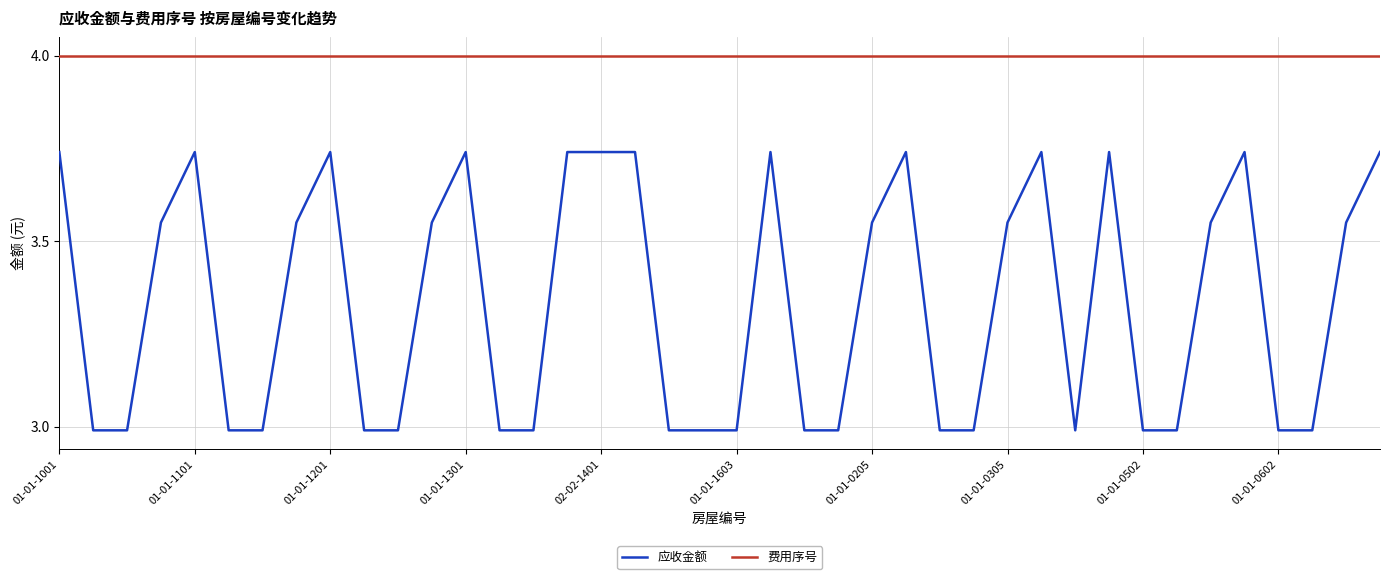

What is the minimum value for 费用序号?

4.0